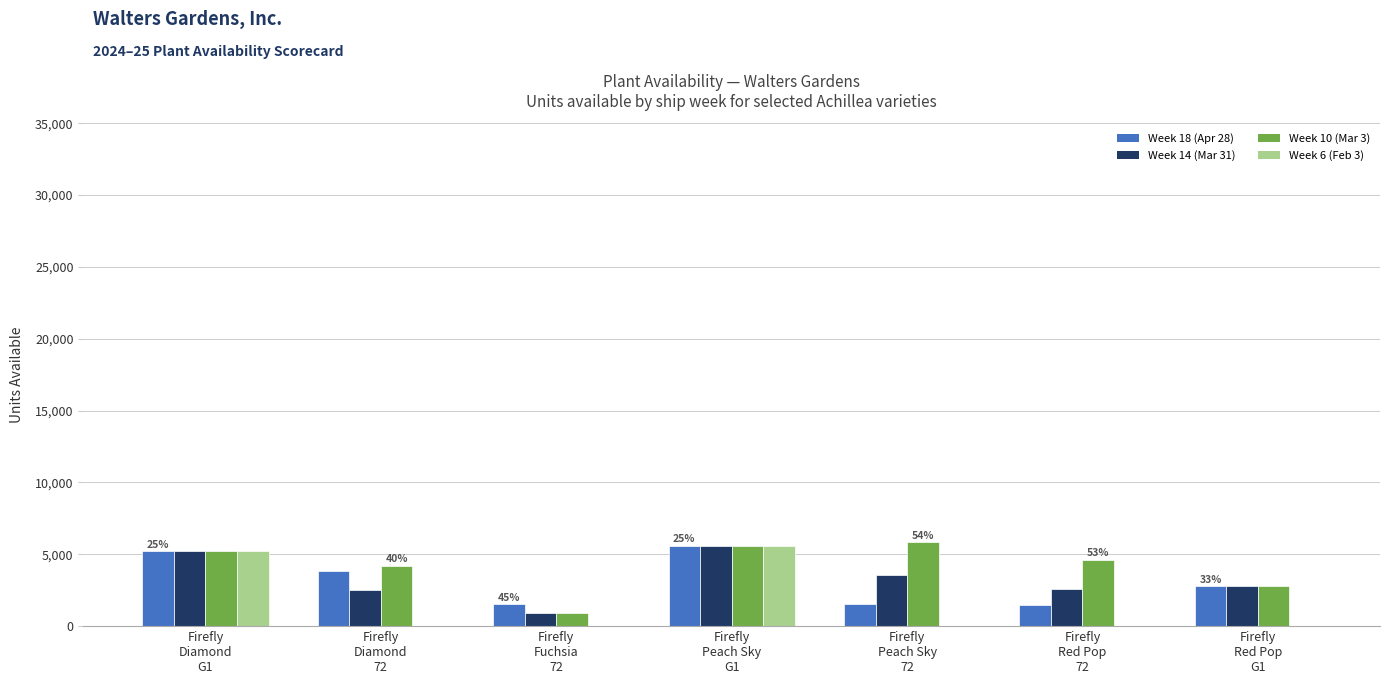

What is the maximum value shown in the chart?

5832